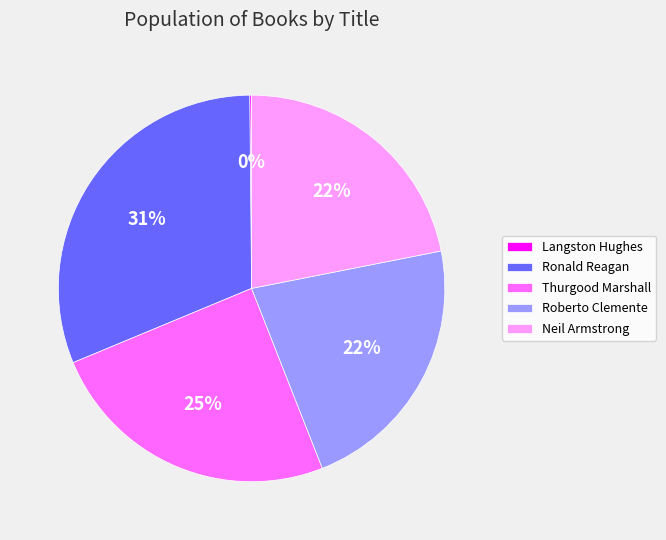

Is there any slice that represents more than half of the pie?

No